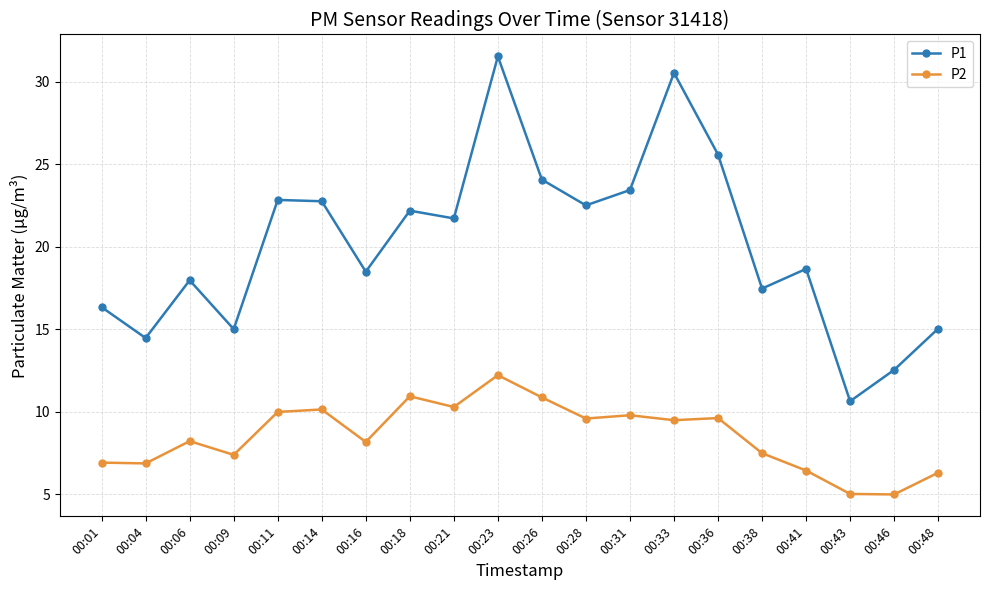

At how many categories does at least one series exceed 25?

3